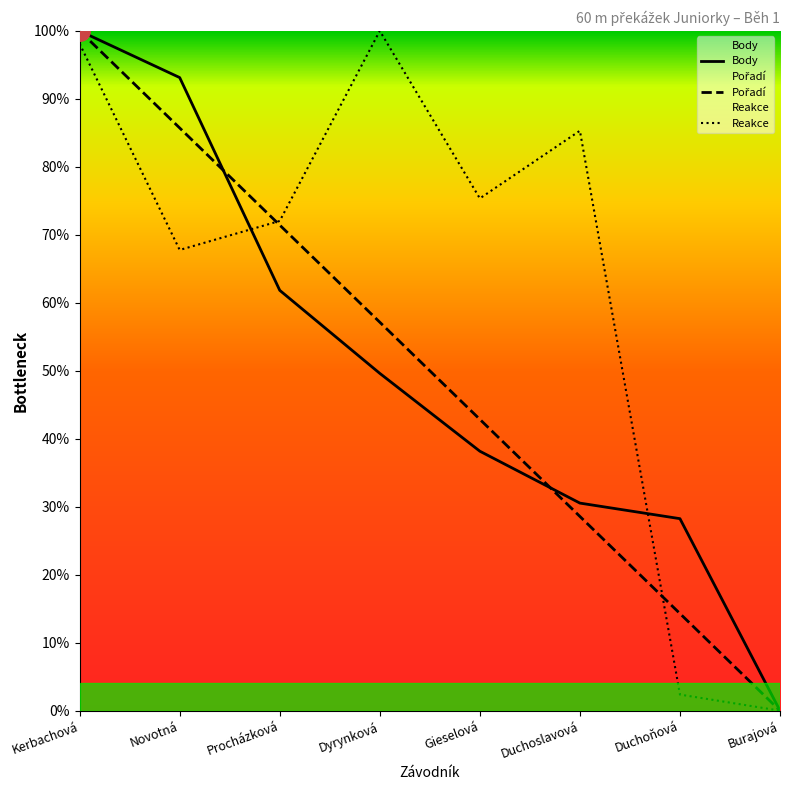

Which label corresponds to the smallest value in the chart?

Burajová